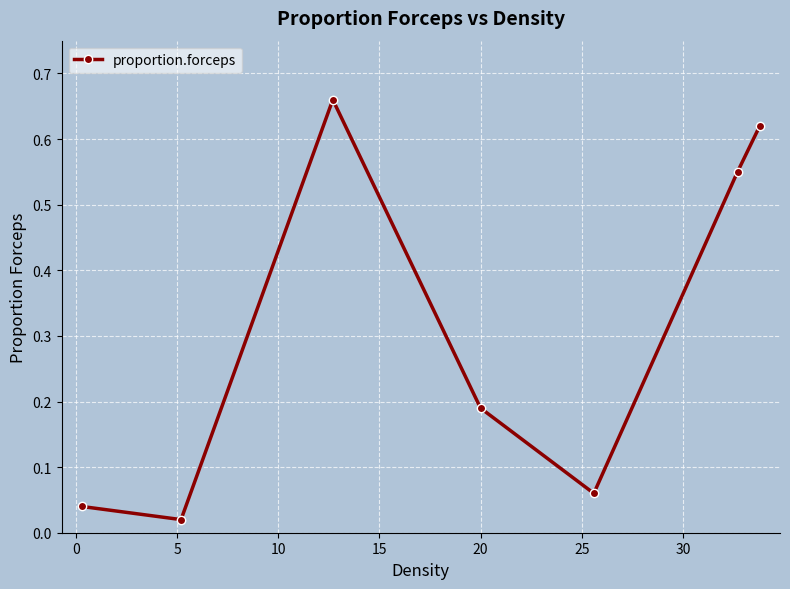

Is this an area chart (filled region under the line)?

No